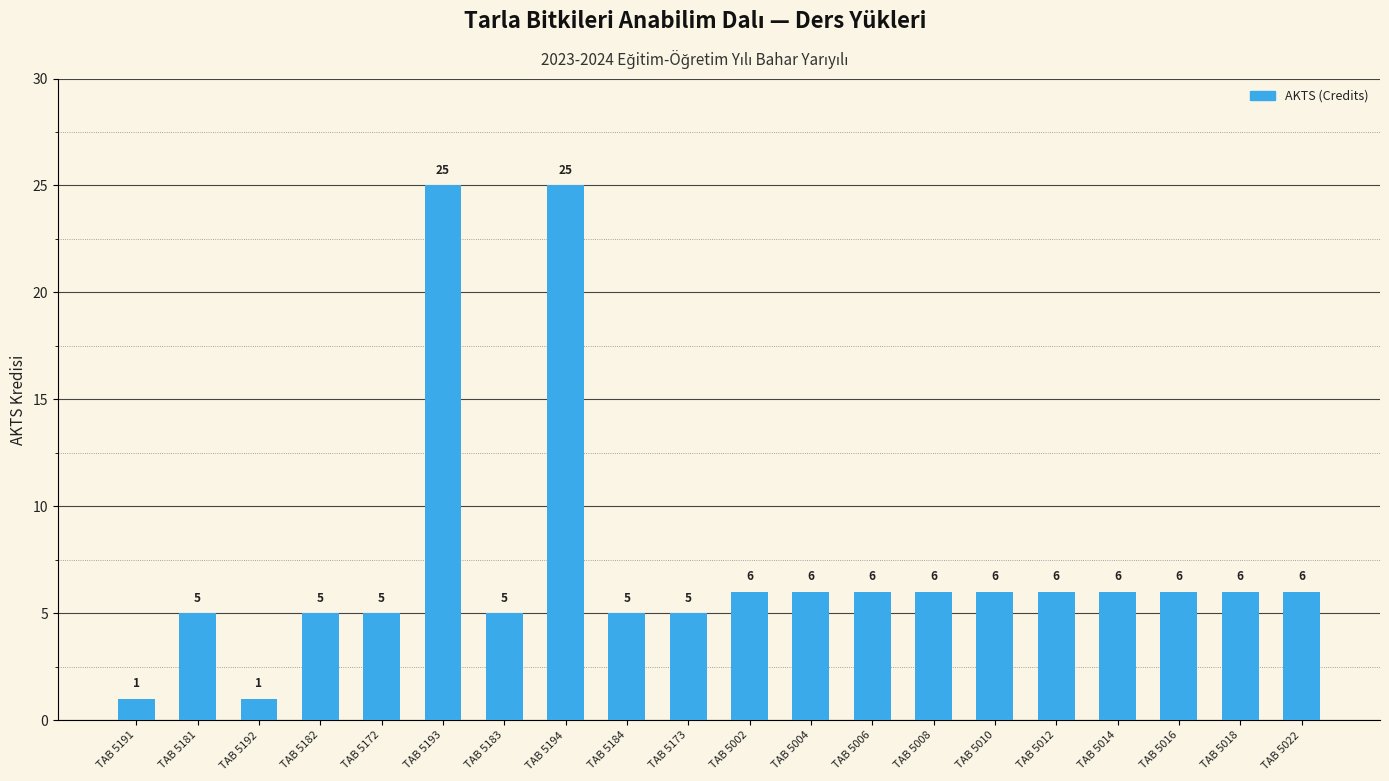

The chart shows a value of 8 at TAB 5022. True or false?

False